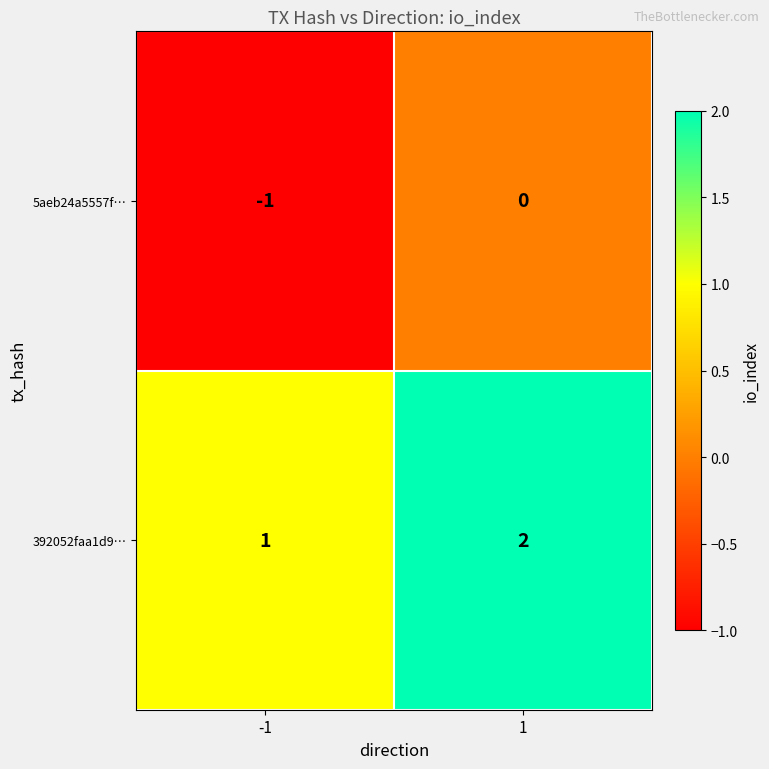

How many distinct data groups are displayed?

2